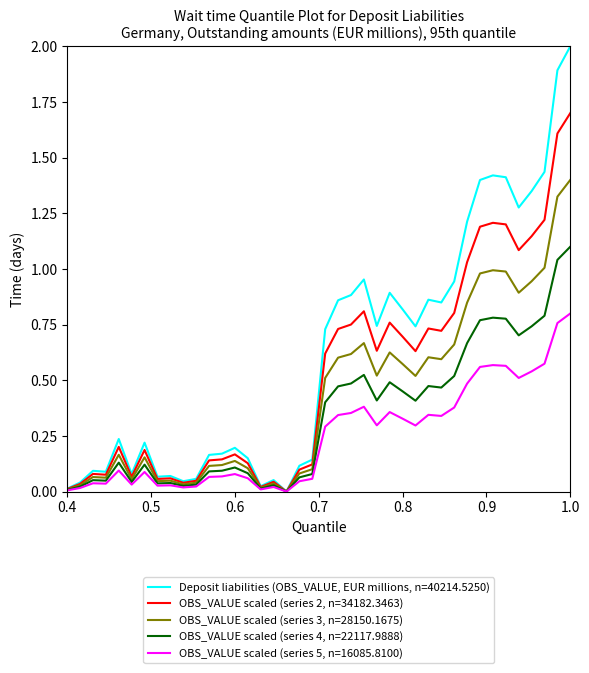

Does the chart display data point markers on the line(s)?

No